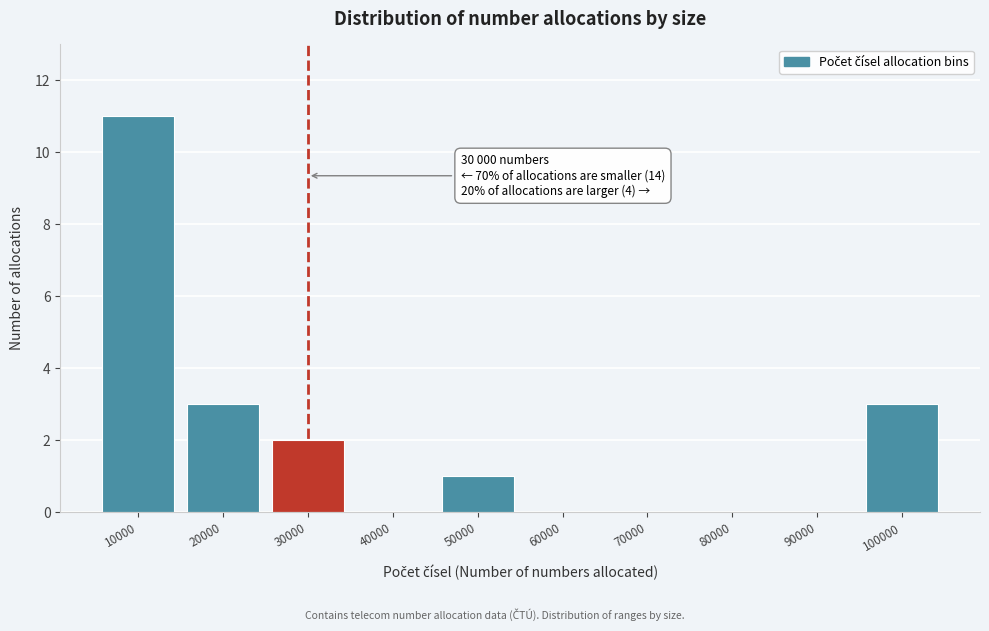

Reading right to left, transcribe all the data shown in this chart.

100000=3	90000=0	80000=0	70000=0	60000=0	50000=1	40000=0	30000=2	20000=3	10000=11